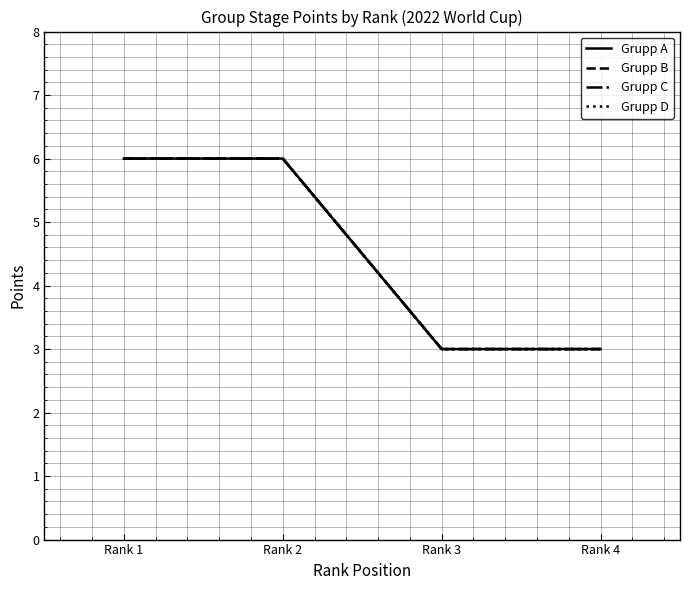

Which category has the lowest value in the Grupp C series?

Rank 3